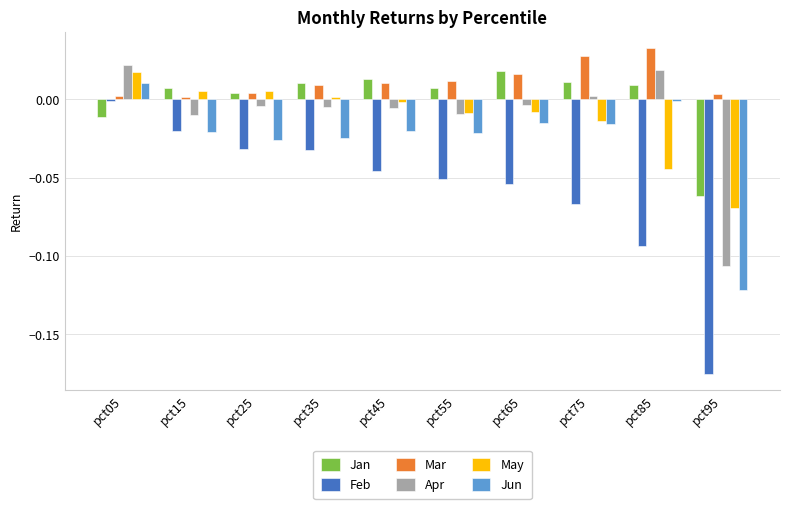

What is the spread (max minus min) of values at pct75?

0.1